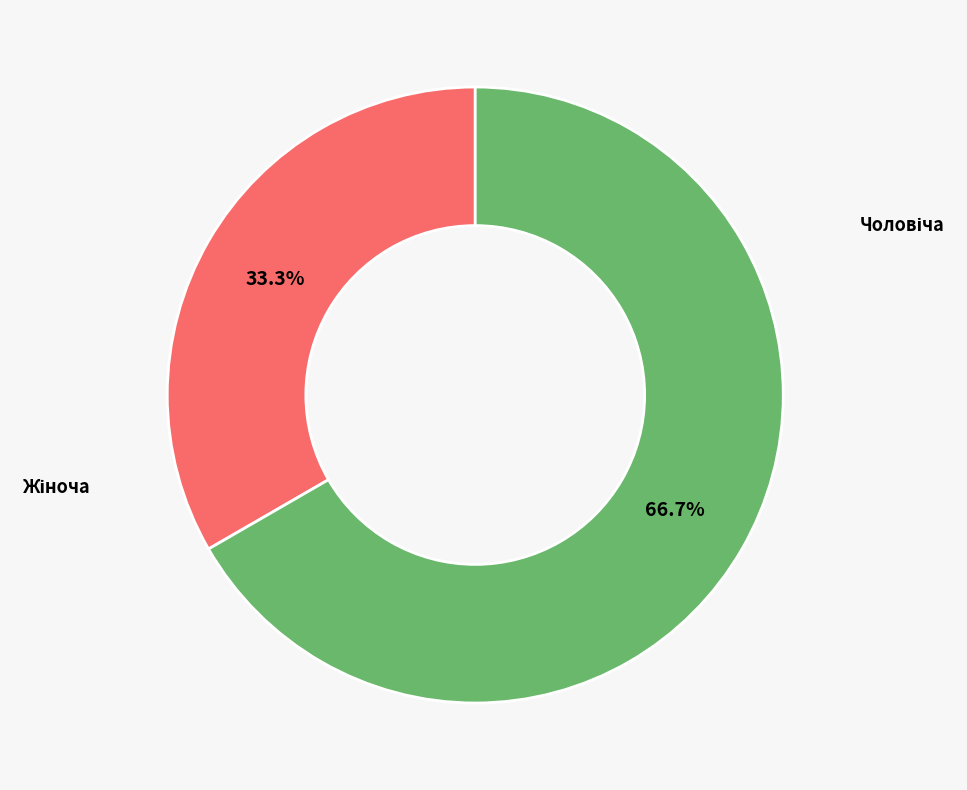

Is there any slice that represents more than half of the pie?

Yes